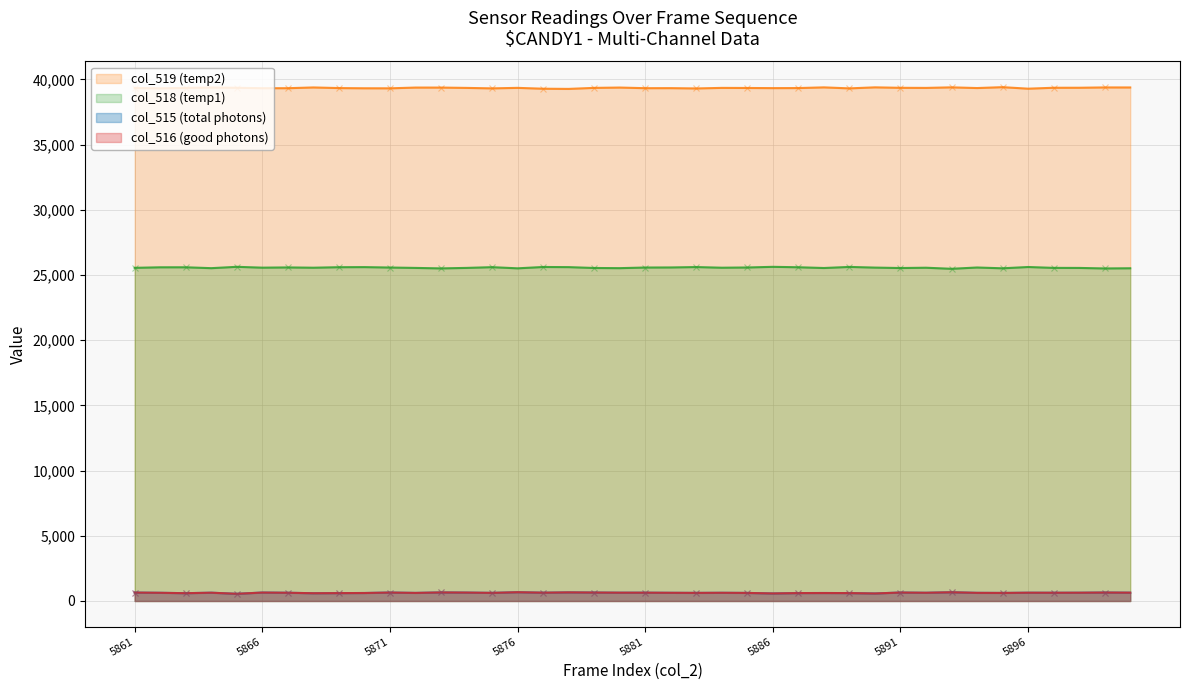

What is the minimum value for col_519 (temp2)?

39270